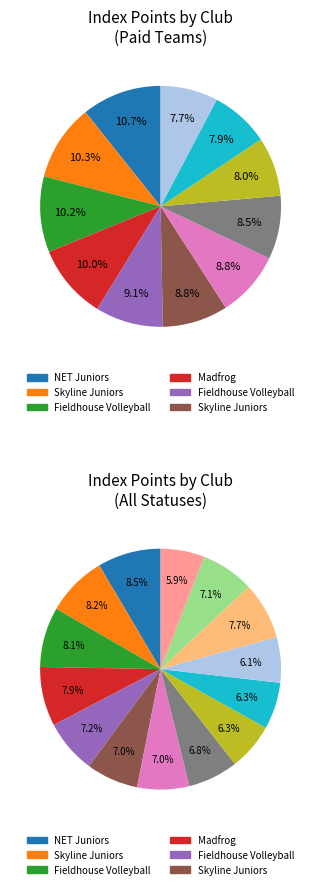

How many slices are in this pie chart?

14